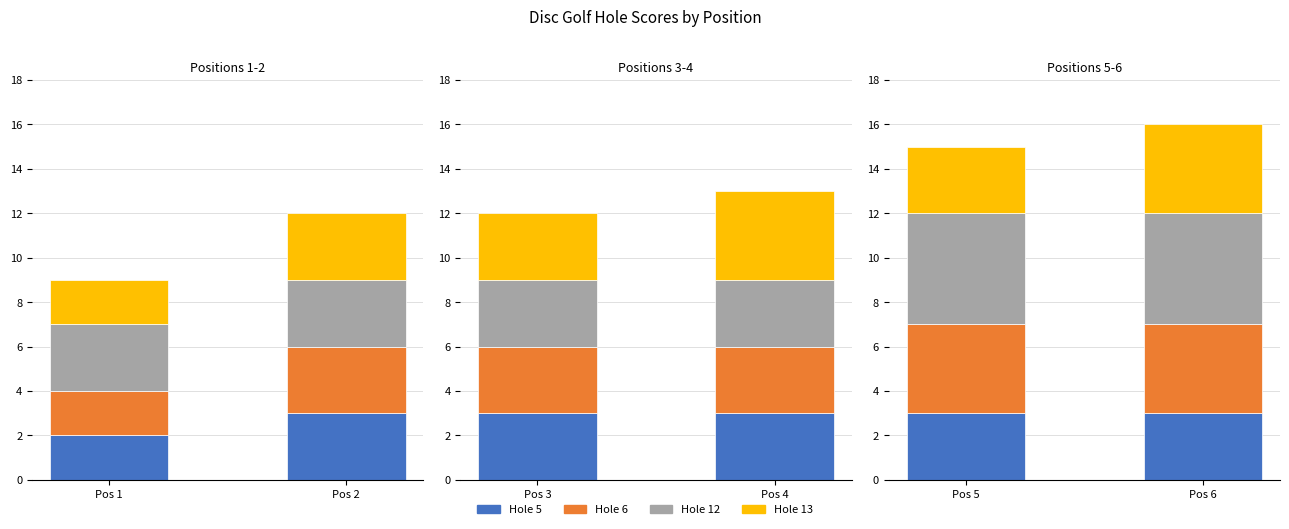

Is the value of Hole 6 at Pos 6 greater than the value of Hole 12 at Pos 5?

No